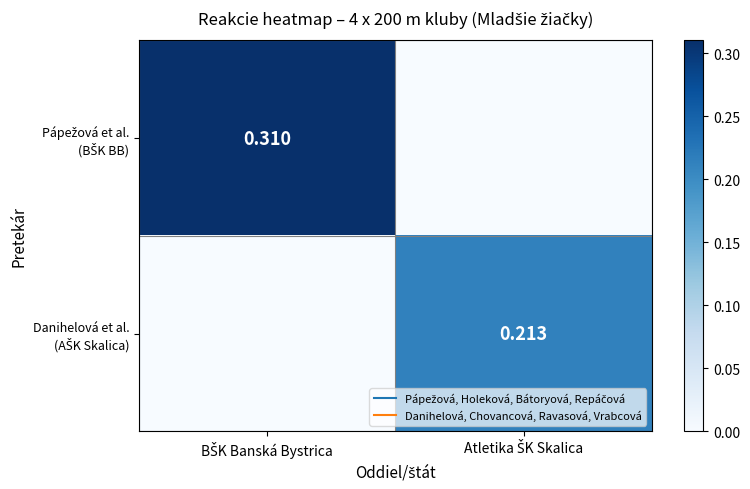

How many data points does each series have?

2